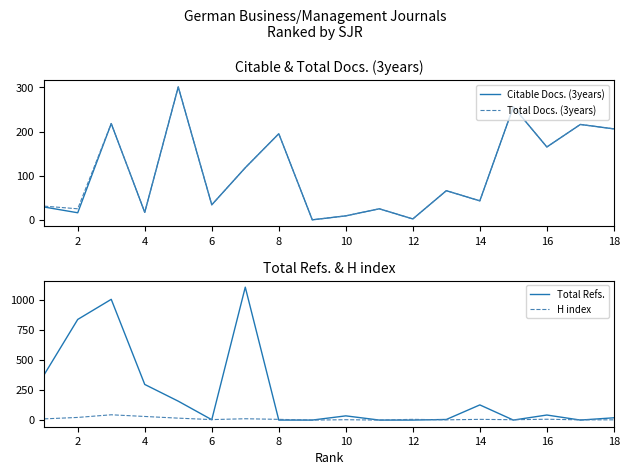

After their last crossing, which series has the higher values: Citable Docs. (3years) or H index?

Citable Docs. (3years)